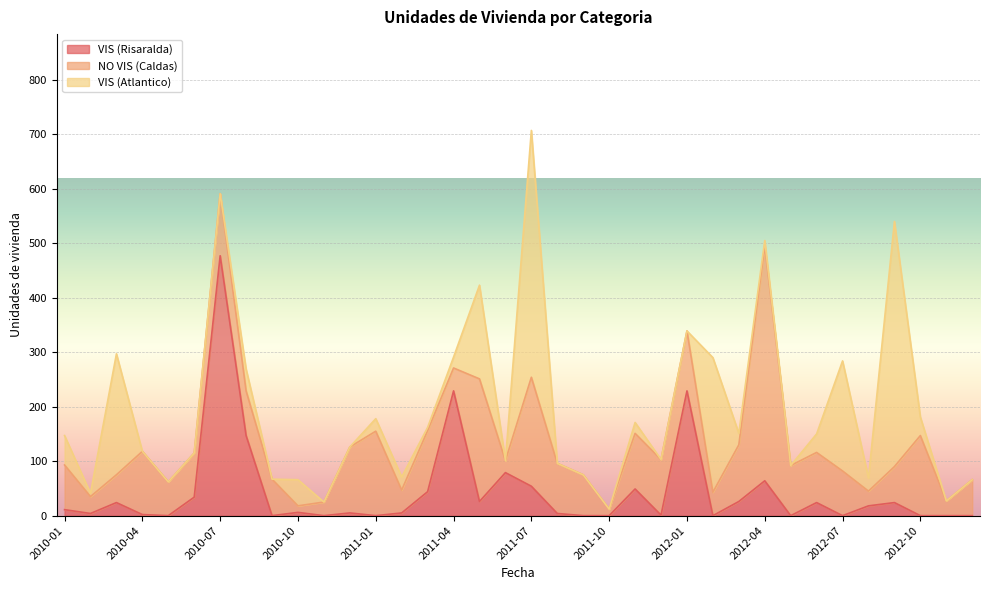

What is the highest value of the VIS (Risaralda) series?

477